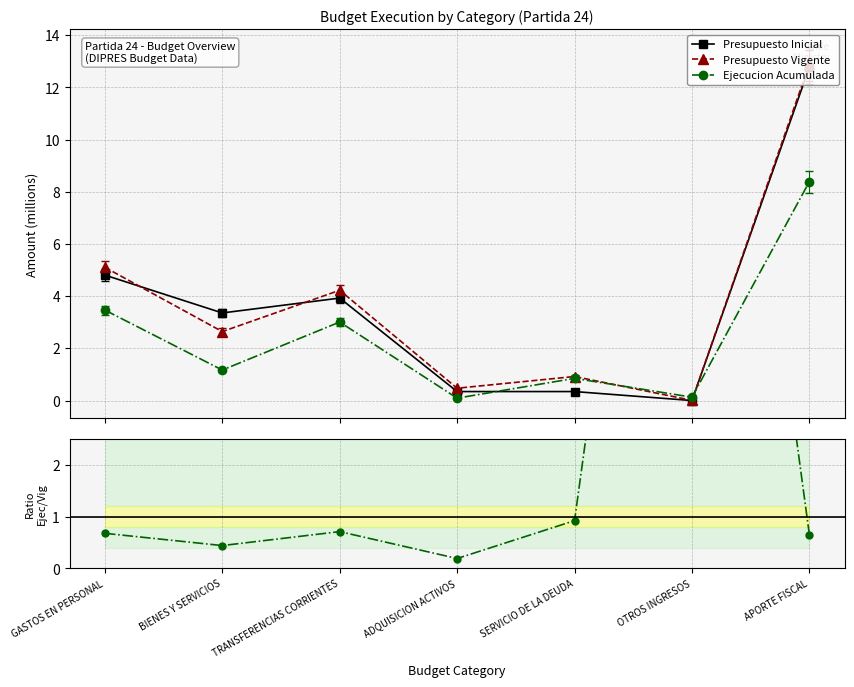

What is the value of the Presupuesto Vigente point at the 7th from the left?

12.9